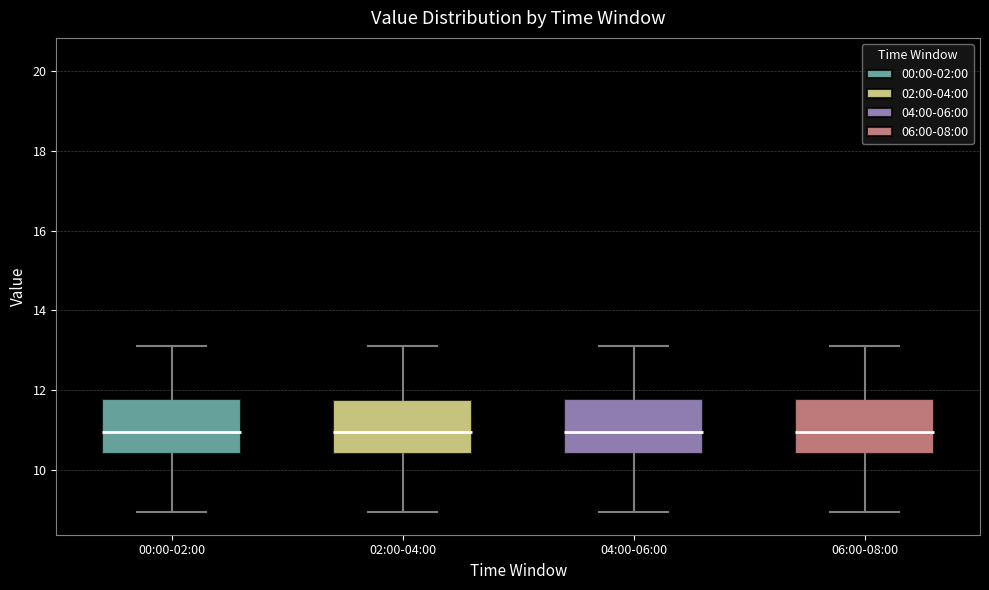

Reading left to right, read every box against the y-axis: the position of its median line, the range the box covers, and the ends of its whiskers. The values are not printed on the chart, so give them approximately, as read against the axis.

00:00-02:00: median 11.0, box 10.4 to 11.8, whiskers 9.0 to 13.2
02:00-04:00: median 11.0, box 10.4 to 11.8, whiskers 9.0 to 13.2
04:00-06:00: median 11.0, box 10.4 to 11.8, whiskers 9.0 to 13.2
06:00-08:00: median 11.0, box 10.4 to 11.8, whiskers 9.0 to 13.2